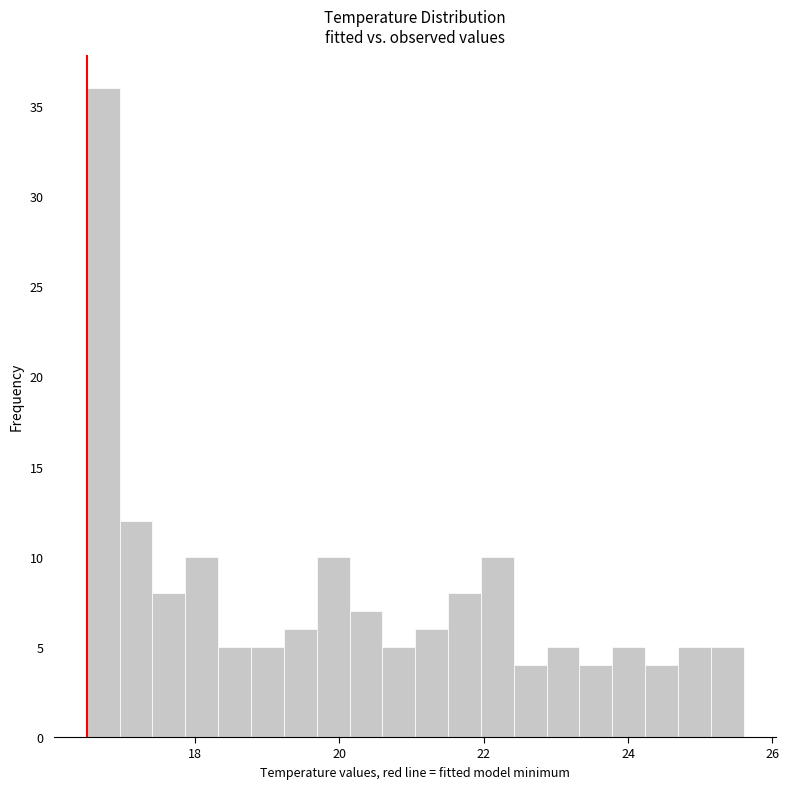

Read against the x-axis, roughly where is the centre of the tallest bar?

16.8